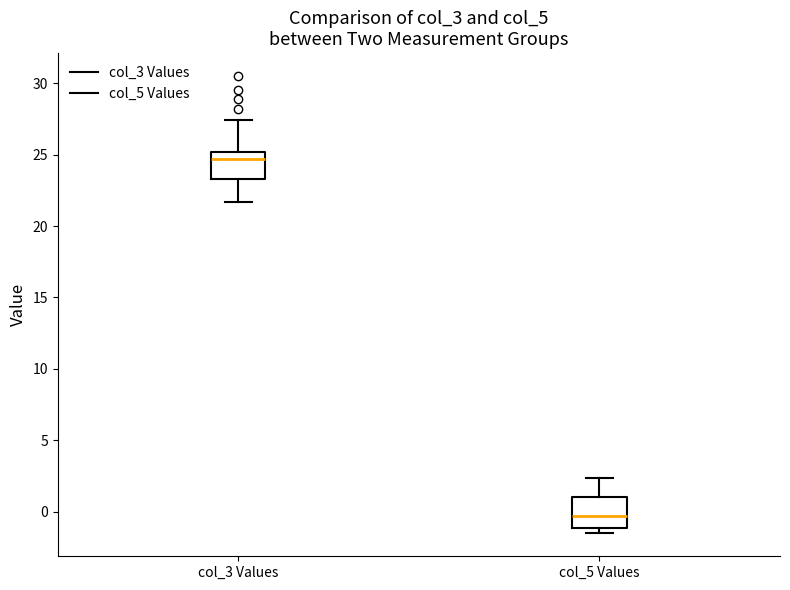

Reading left to right, read every box against the y-axis: the position of its median line, the range the box covers, and the ends of its whiskers. The values are not printed on the chart, so give them approximately, as read against the axis.

col_3 Values: median 24.5, box 23.5 to 25.0, whiskers 21.5 to 27.5
col_5 Values: median -0.5, box -1.0 to 1.0, whiskers -1.5 to 2.5